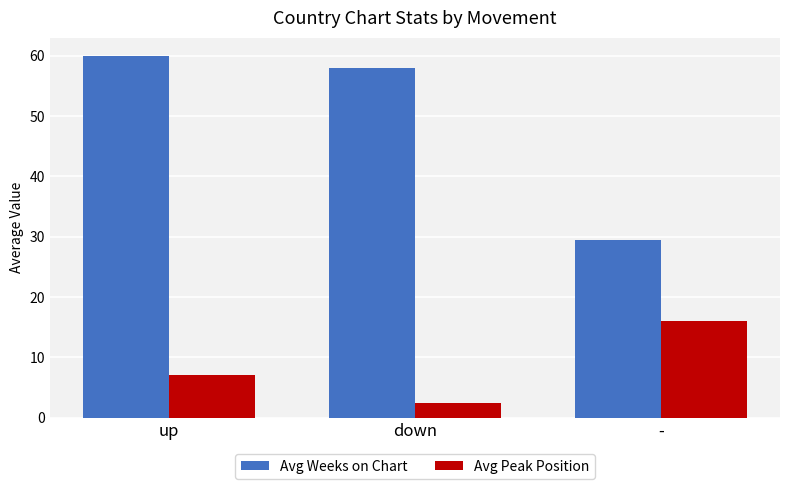

Reading left to right, extract all data points from this chart.

Avg Weeks on Chart: up=60.0	down=58.0	-=29.5
Avg Peak Position: up=7.0	down=2.5	-=16.0